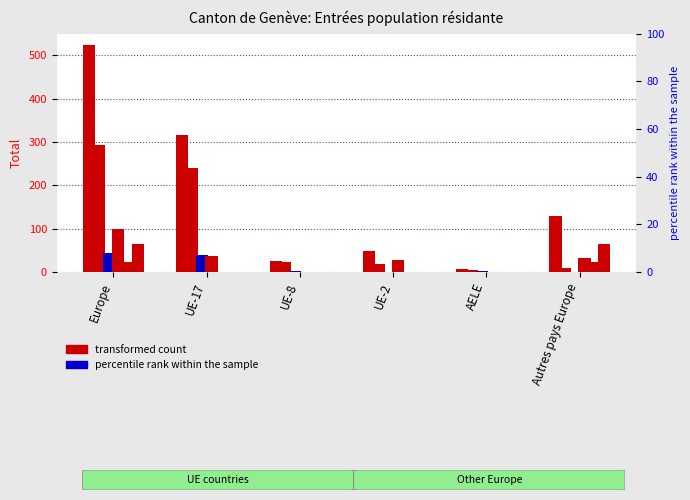

Between UE-17 and UE-8, which is larger?

UE-17